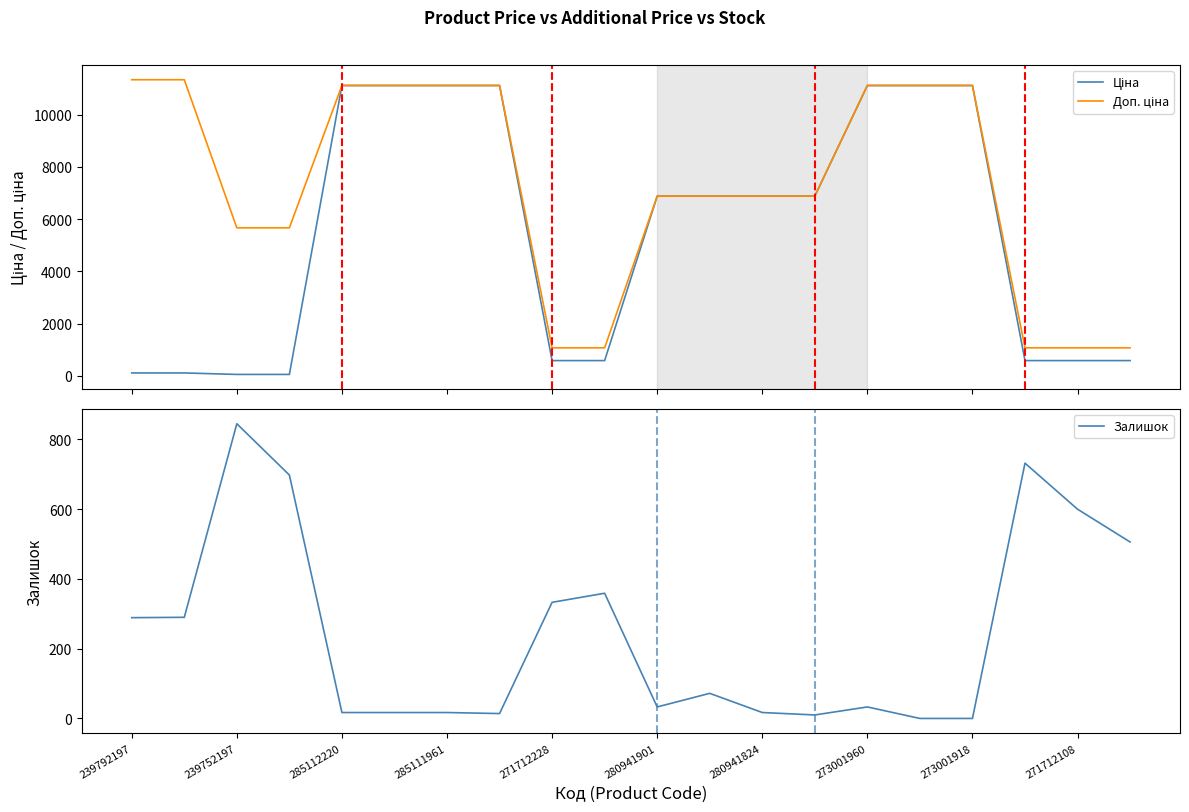

How many values in the Доп. ціна series exceed 6879?

13